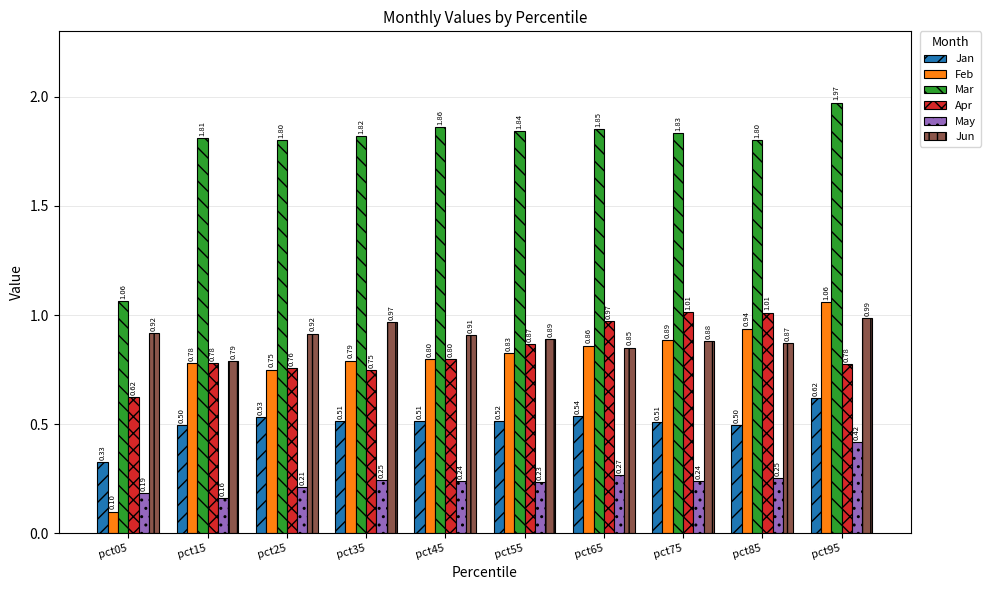

True or false: Mar has a value of 1.3 at pct15.

False